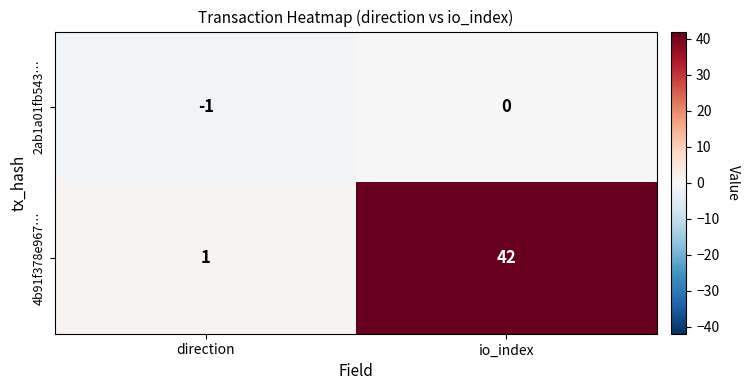

How many distinct data groups are displayed?

2